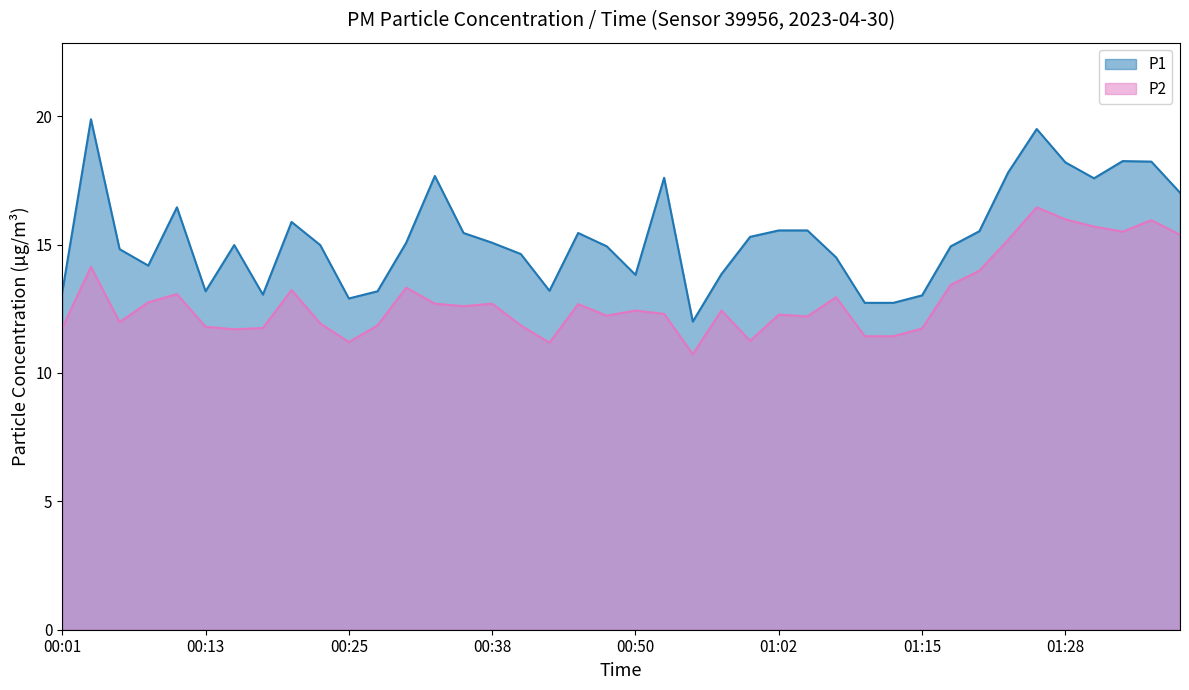

What are all the series names shown in the legend?

P1, P2